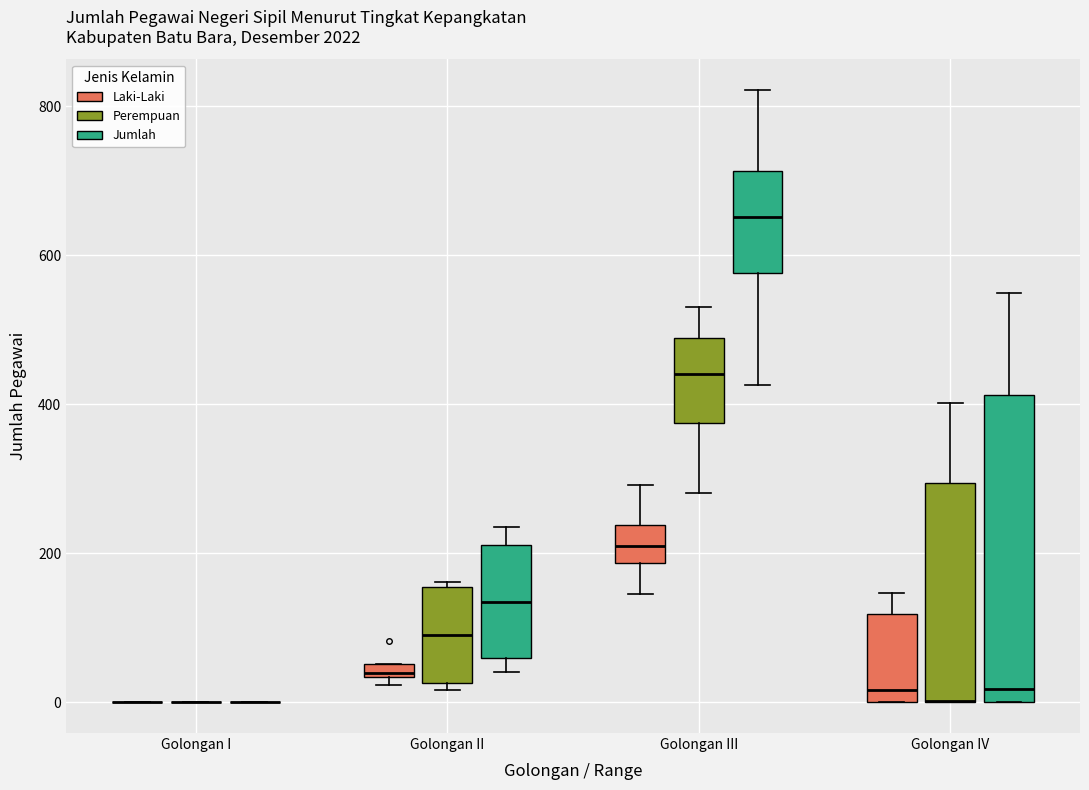

Where does the median line of the box for Golongan II (Jumlah) sit on the y-axis? The values are not printed on the chart, so give them approximately, as read against the axis.

140